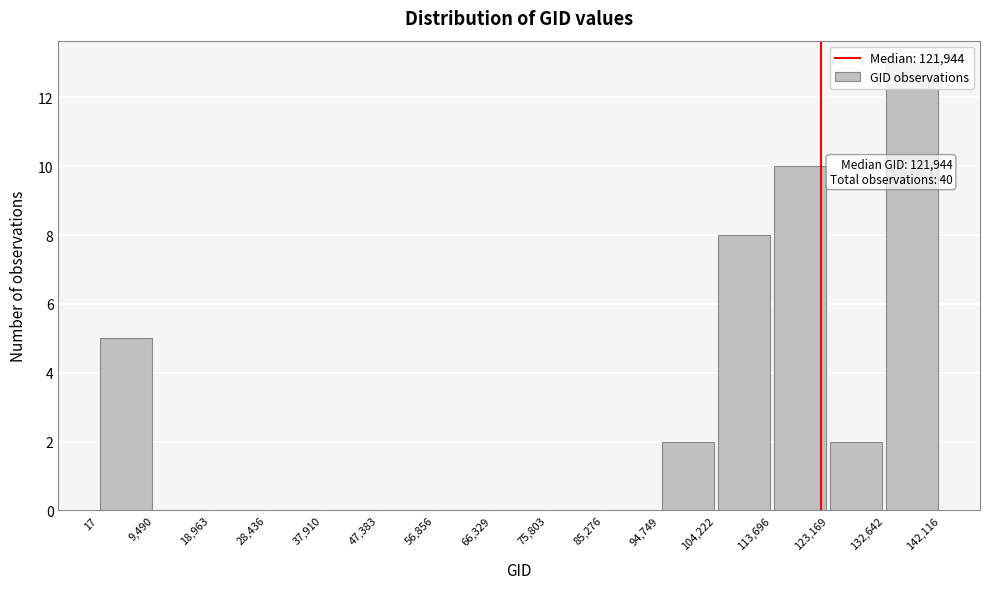

Over which range of the x-axis is the bar tallest?

132,642 to 142,116